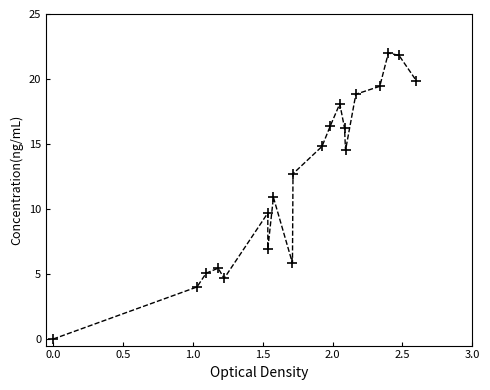

What is the range of X values (max minus min)?

2.6